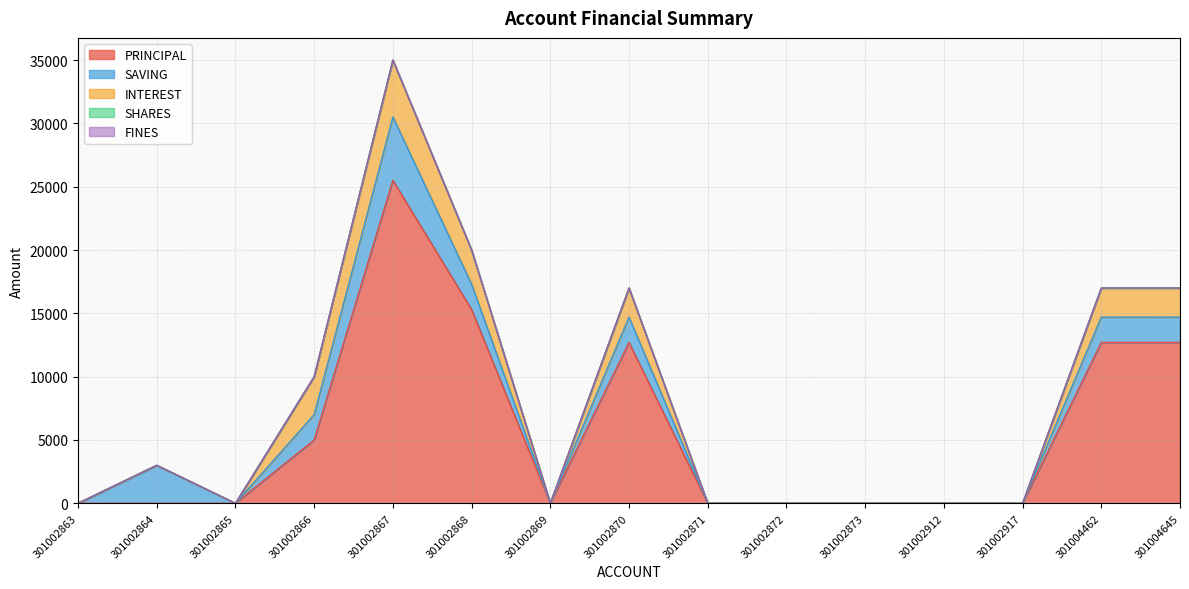

True or false: SAVING and PRINCIPAL cross at least once.

False